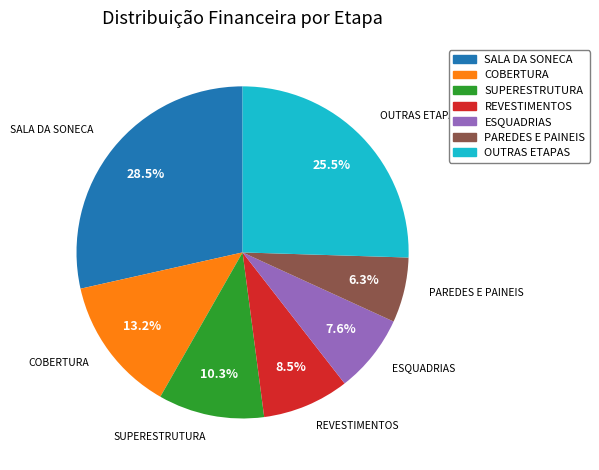

Is there a majority slice in this chart?

No